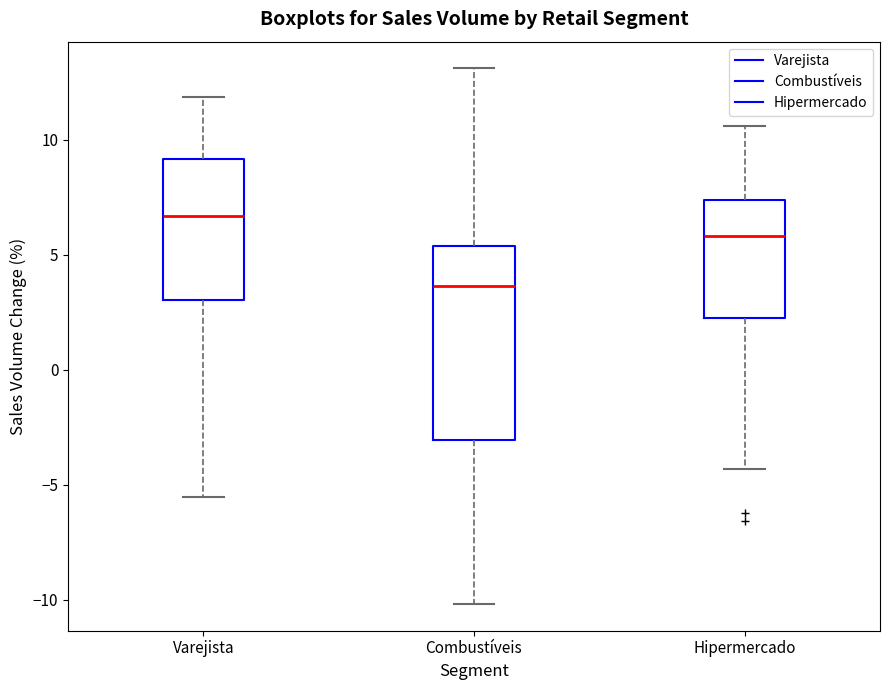

Reading left to right, transcribe this box plot: for each box, give where its median line is, the range the box spans, and where its two whiskers end, as read against the y-axis. The values are not printed on the chart, so give them approximately, as read against the axis.

Varejista: median 6.5, box 3.0 to 9.0, whiskers -5.5 to 12.0
Combustíveis: median 3.5, box -3.0 to 5.5, whiskers -10.0 to 13.0
Hipermercado: median 6.0, box 2.5 to 7.5, whiskers -4.5 to 10.5